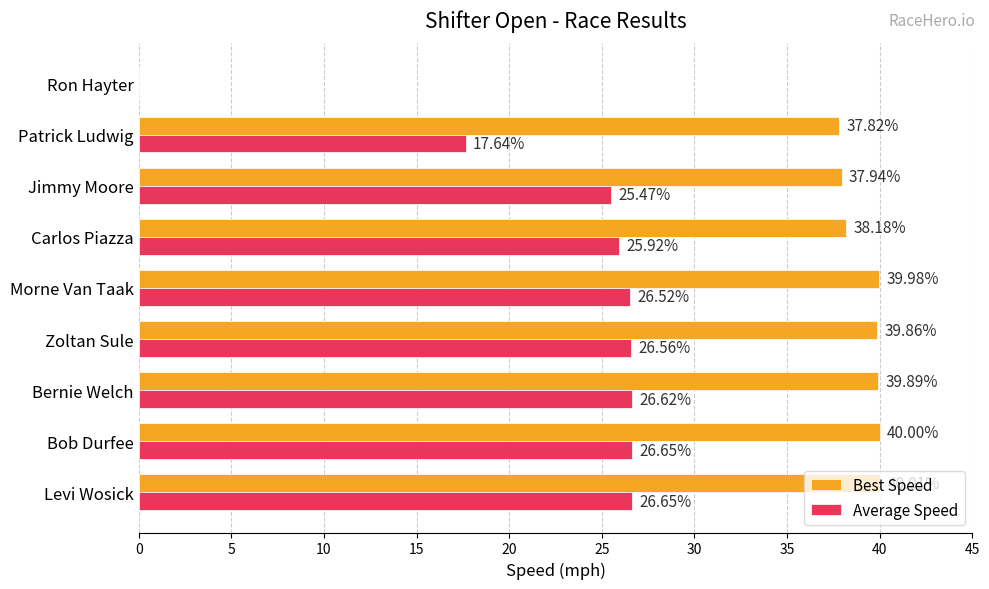

How many categories are shown in the chart?

9